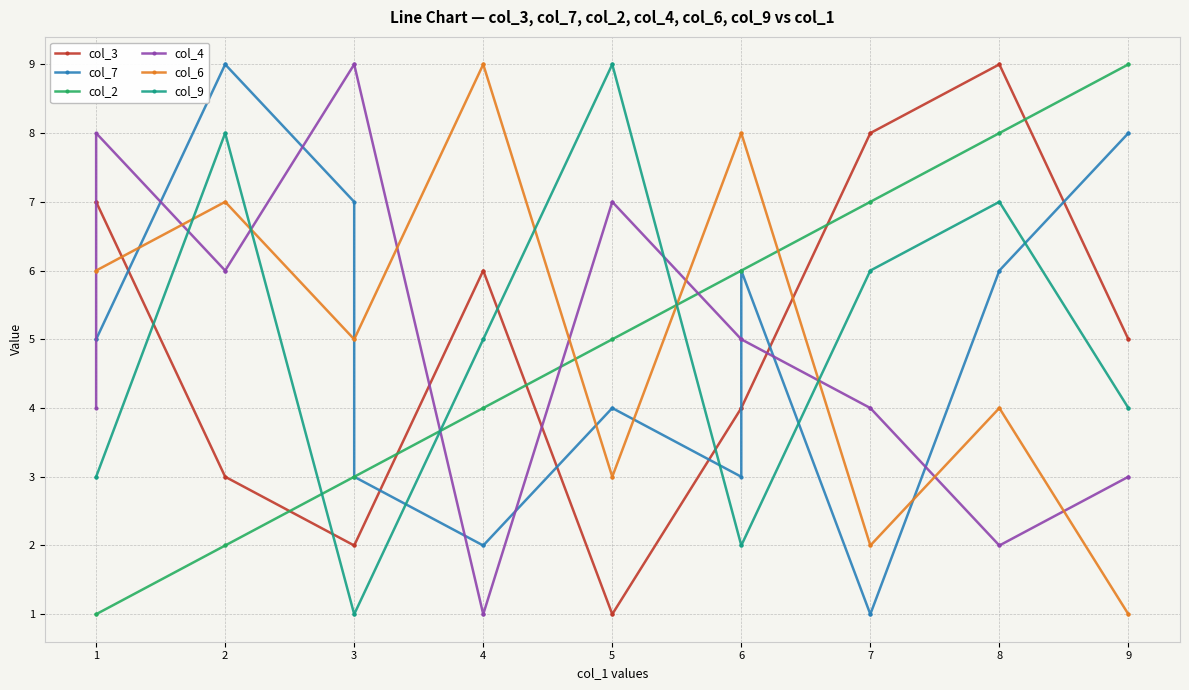

What is the greatest value displayed?

9